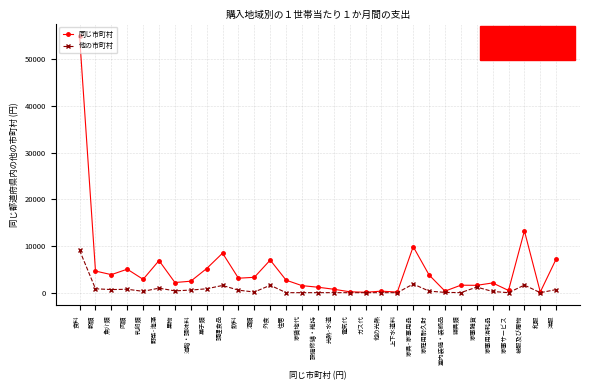

List the series in order of their peak value, highest first.

同じ市町村, 他の市町村